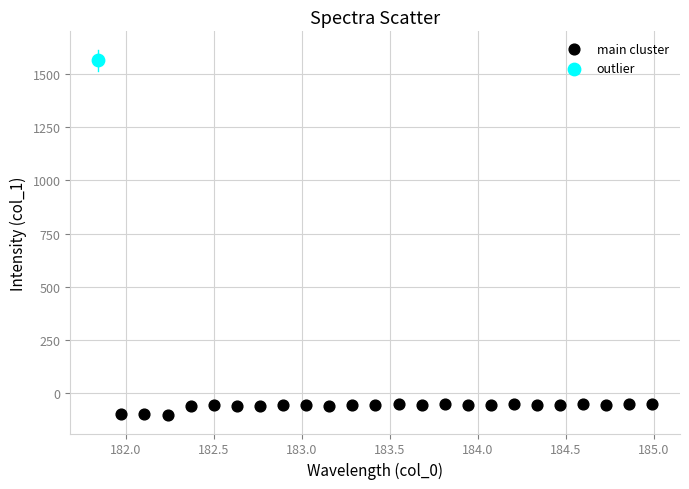

What are all the series names shown in the legend?

main cluster, outlier